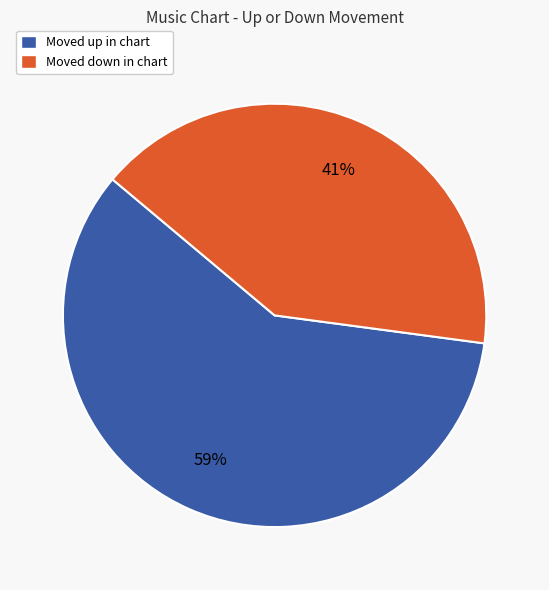

The Moved up in chart slice represents 48% of the pie. True or false?

False